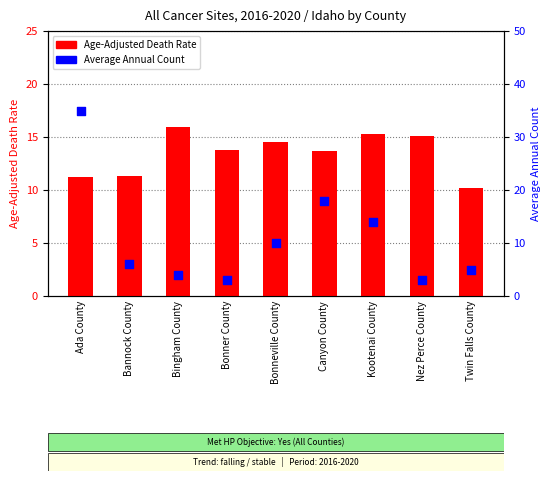

Which series has the largest total across all categories?

Age-Adjusted Death Rate